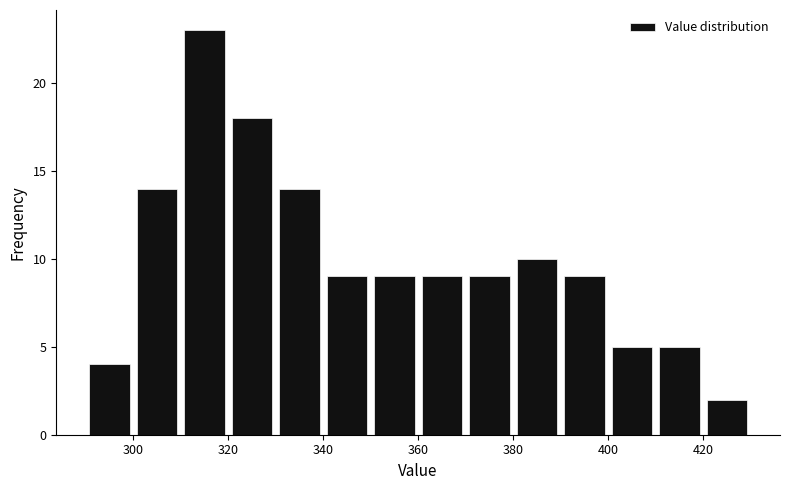

Reading left to right, list every bar in this chart as the range it spans on the x-axis followed by its height. The values are not printed on the chart, so give them approximately, as read against the axis.

290 to 300: 4
300 to 310: 14
310 to 320: 23
320 to 330: 18
330 to 340: 14
340 to 350: 9
350 to 360: 9
360 to 370: 9
370 to 380: 9
380 to 390: 10
390 to 400: 9
400 to 410: 5
410 to 420: 5
420 to 430: 2